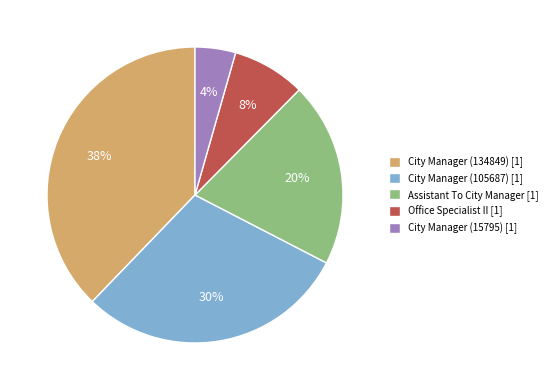

To the nearest percent, what is the difference between the Assistant To City Manager [1] and Office Specialist II [1] slice percentages?

12%